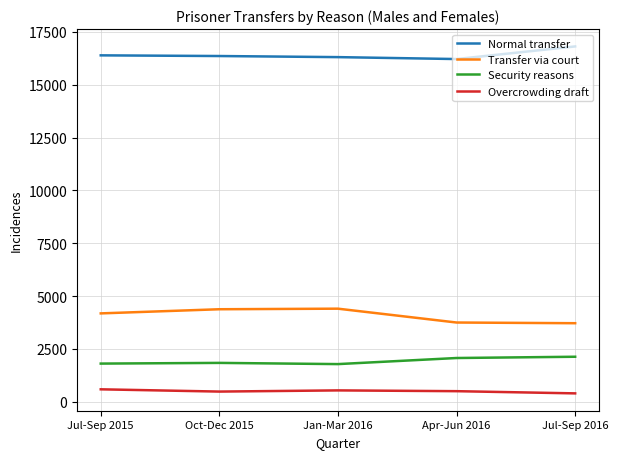

Is it true that Normal transfer equals 16306 at Jan-Mar 2016?

True